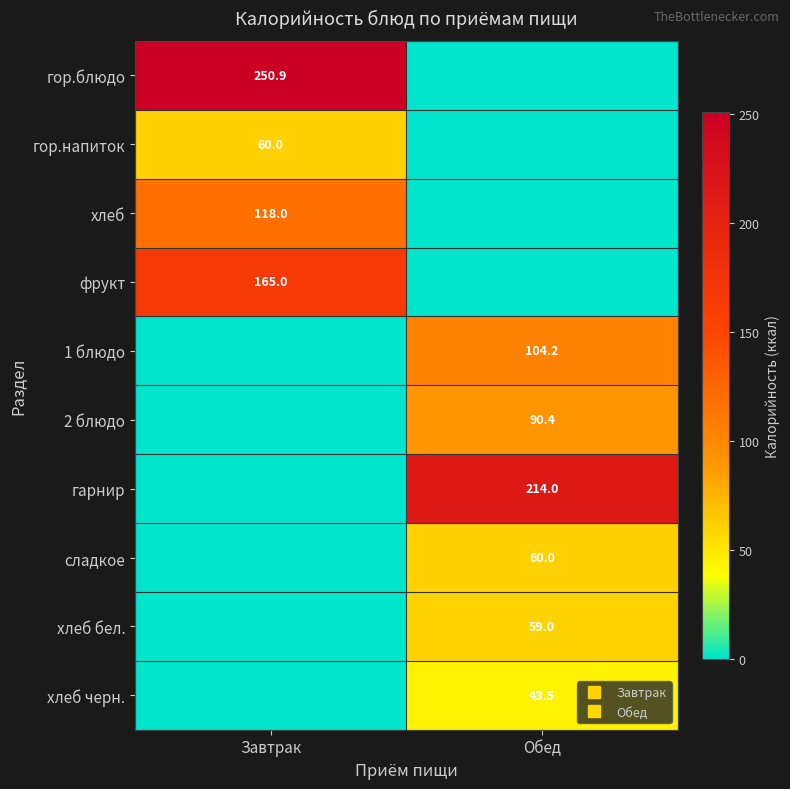

At Завтрак, list the series in order from largest to smallest.

гор.блюдо, фрукт, хлеб, гор.напиток, 1 блюдо, 2 блюдо, гарнир, сладкое, хлеб бел., хлеб черн.